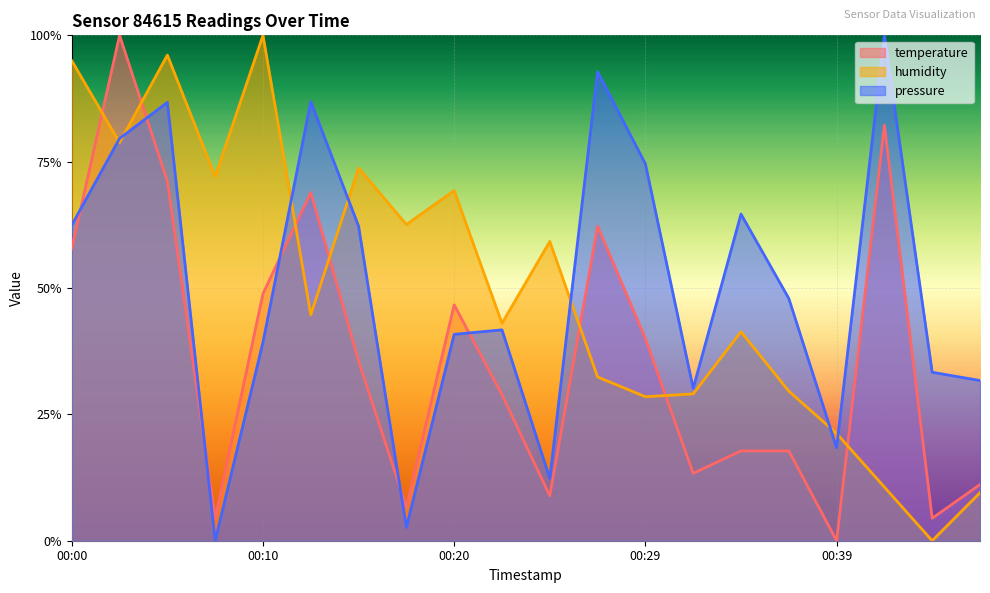

Where is temperature nearest to the value 0?

00:39